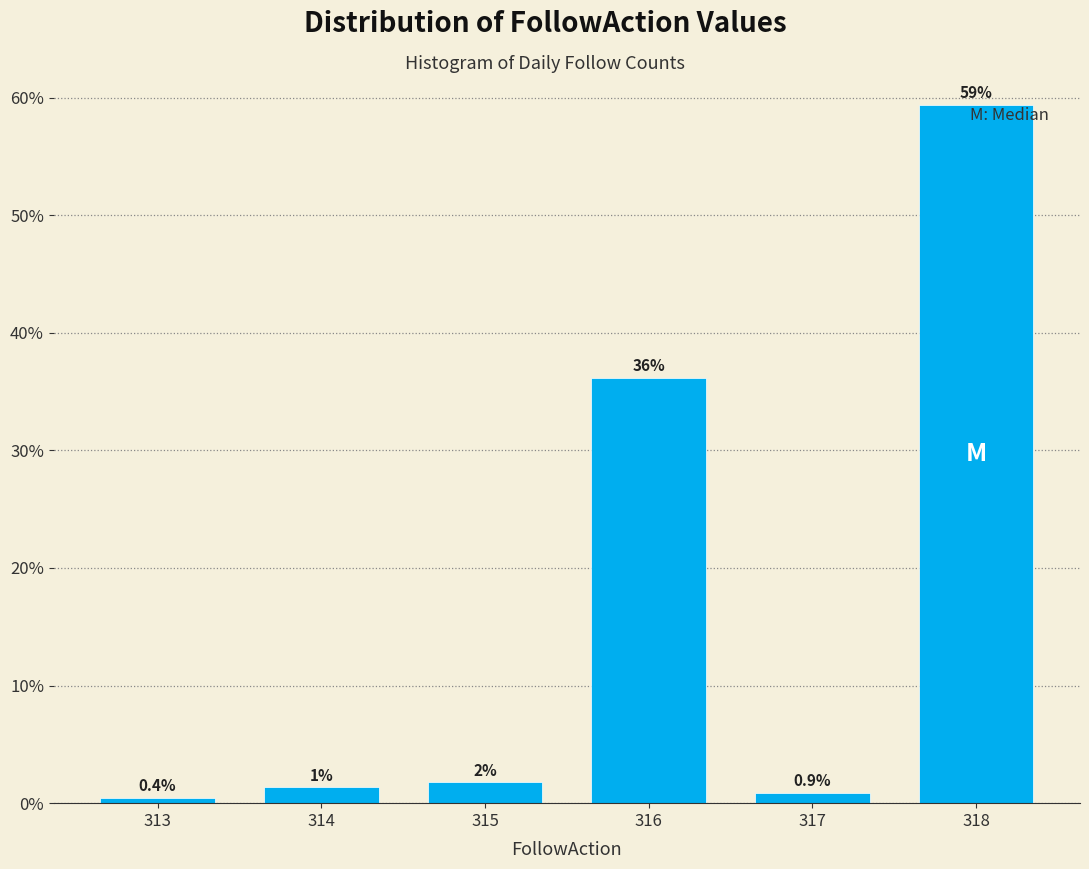

List the labels in order of value, largest first.

318, 316, 315, 314, 317, 313